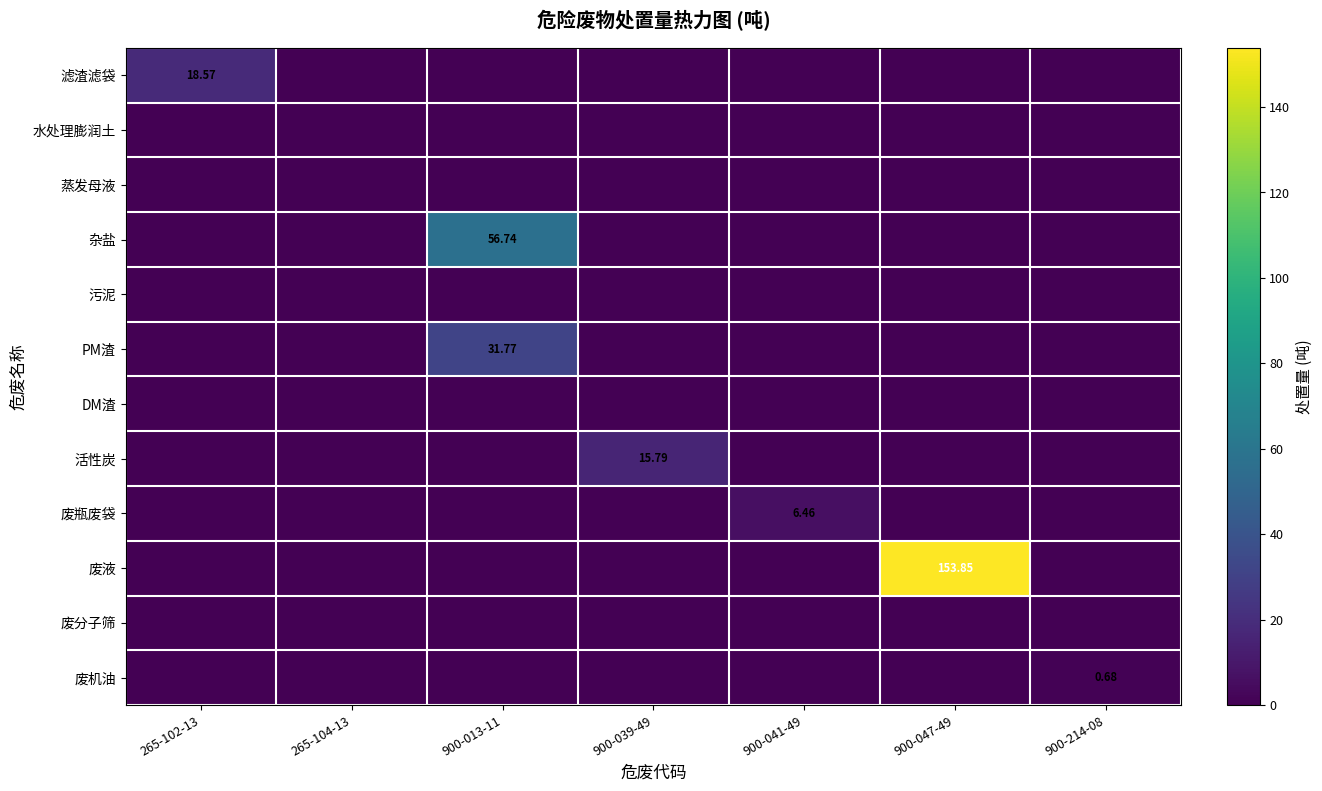

What is the difference between the highest and lowest values at 900-214-08?

0.7